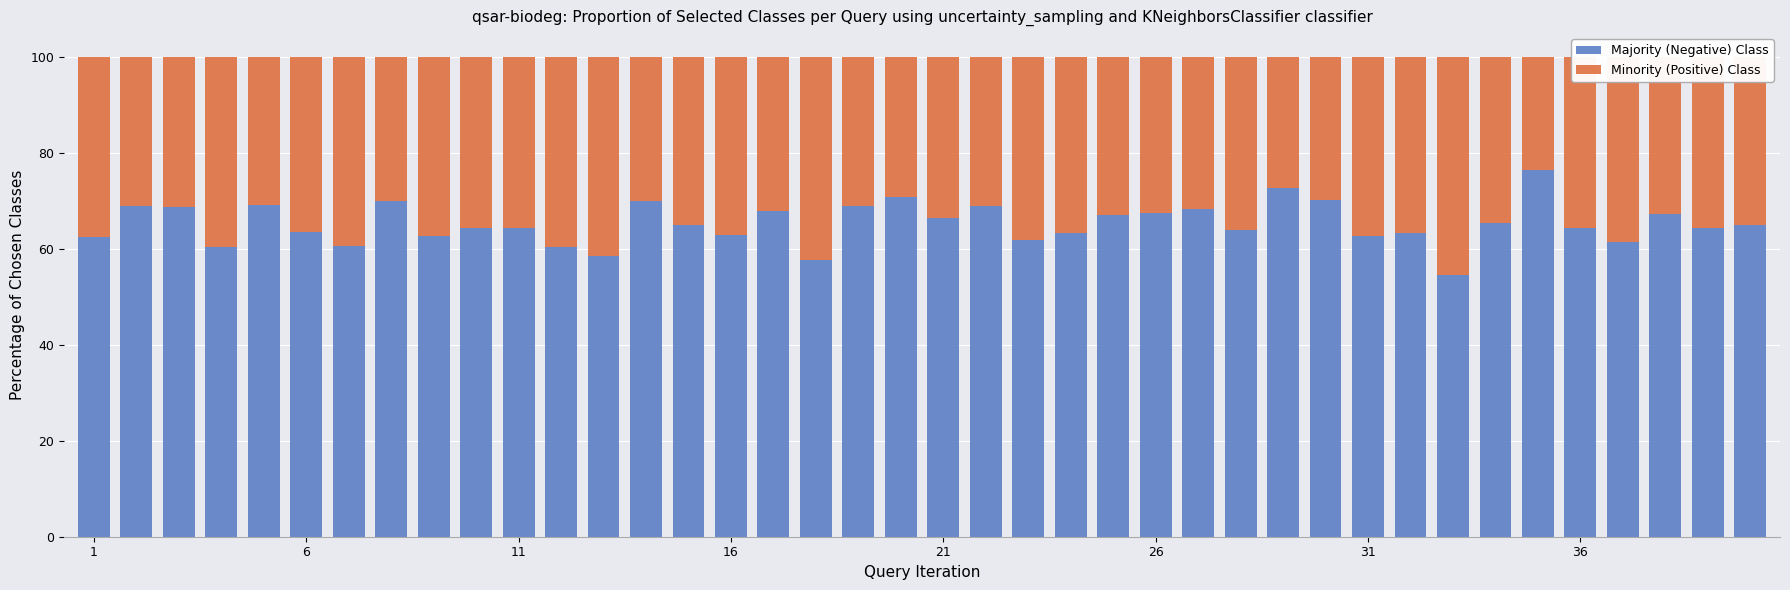

Count the number of categories in the chart.

40